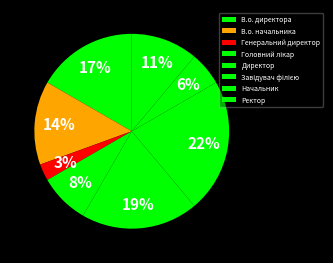

Between Директор and Начальник, which is larger?

Директор